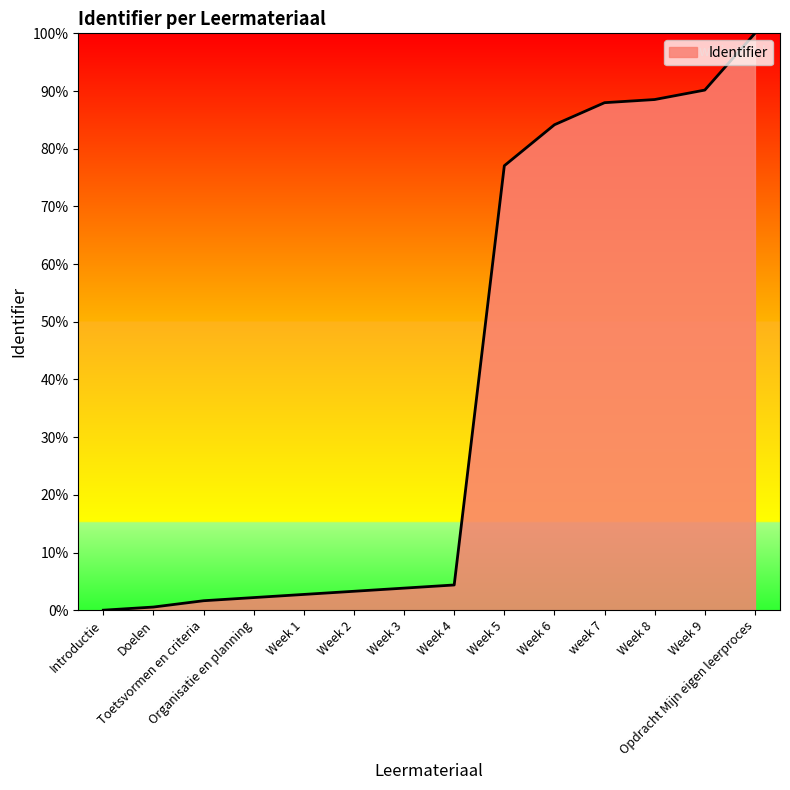

What is the difference between the maximum and minimum values?

100.0